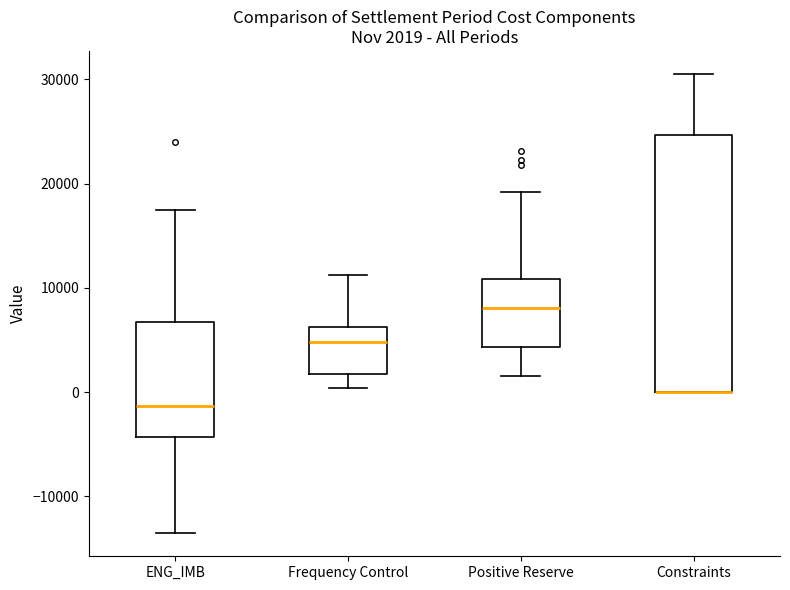

Comparing the boxes themselves (not the whiskers), which one is the tallest?

Constraints